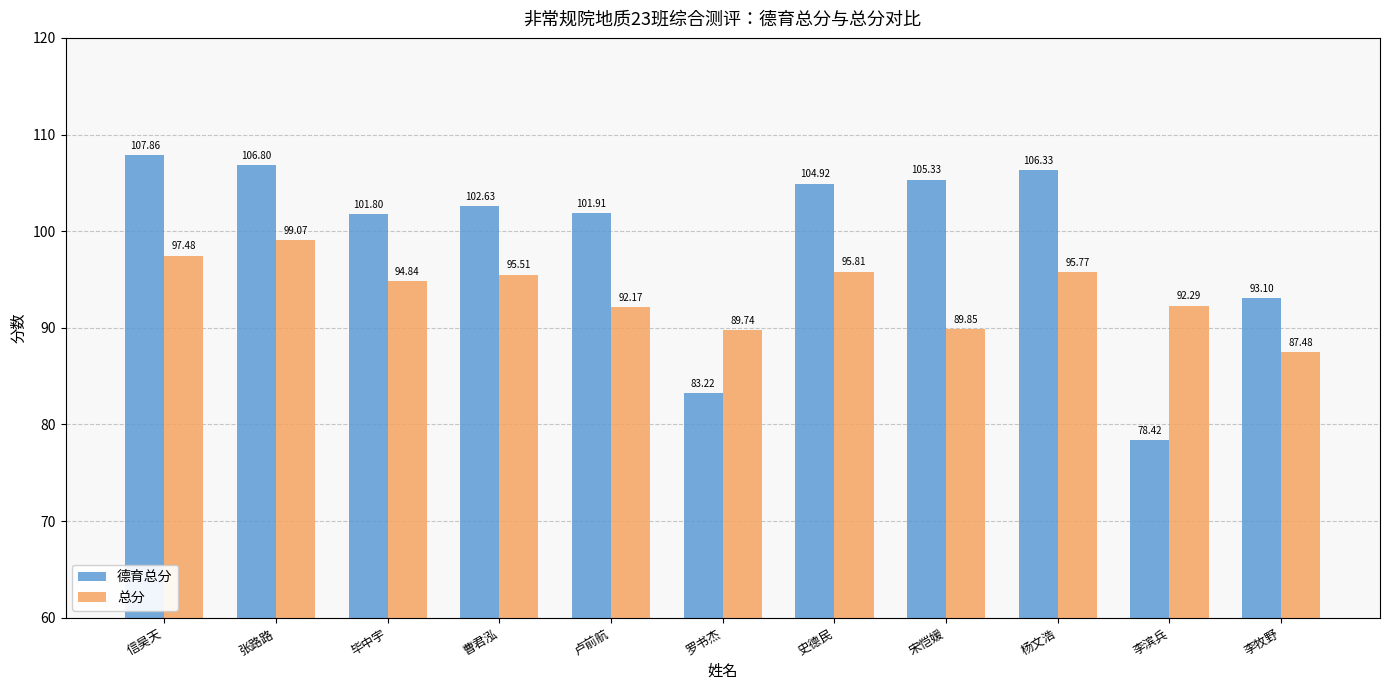

How many values in the 总分 series are below 94?

5